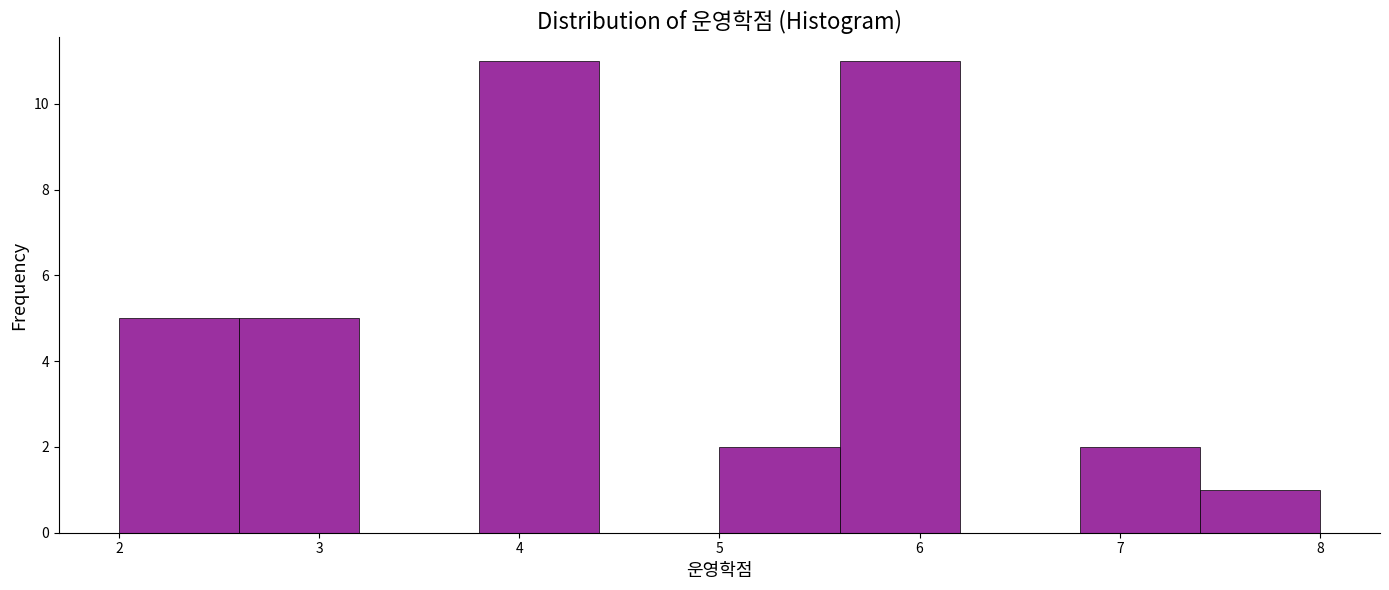

Reading left to right, list every bar in this chart as the range it spans on the x-axis followed by its height. The values are not printed on the chart, so give them approximately, as read against the axis.

2.0 to 2.6: 5
2.6 to 3.2: 5
3.2 to 3.8: 0
3.8 to 4.4: 11
4.4 to 5.0: 0
5.0 to 5.6: 2
5.6 to 6.2: 11
6.2 to 6.8: 0
6.8 to 7.4: 2
7.4 to 8.0: 1